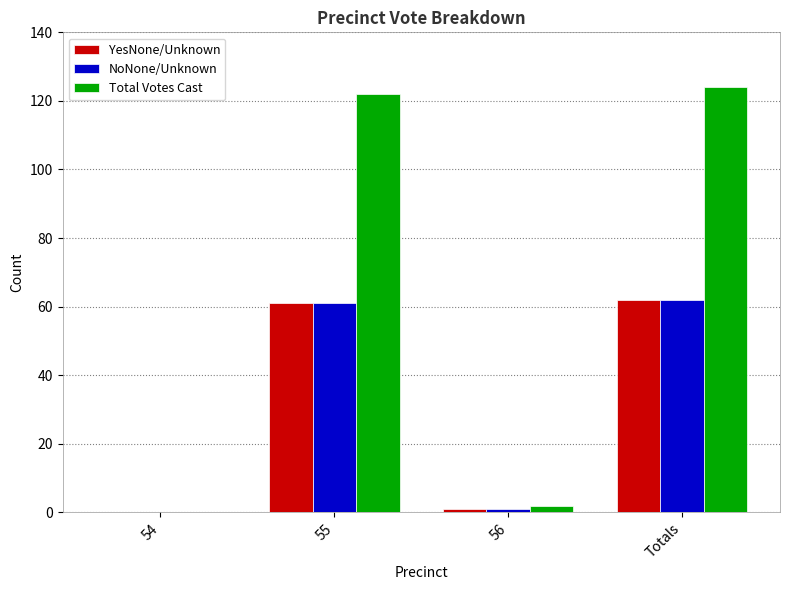

The NoNone/Unknown series shows 86 at 55. True or false?

False